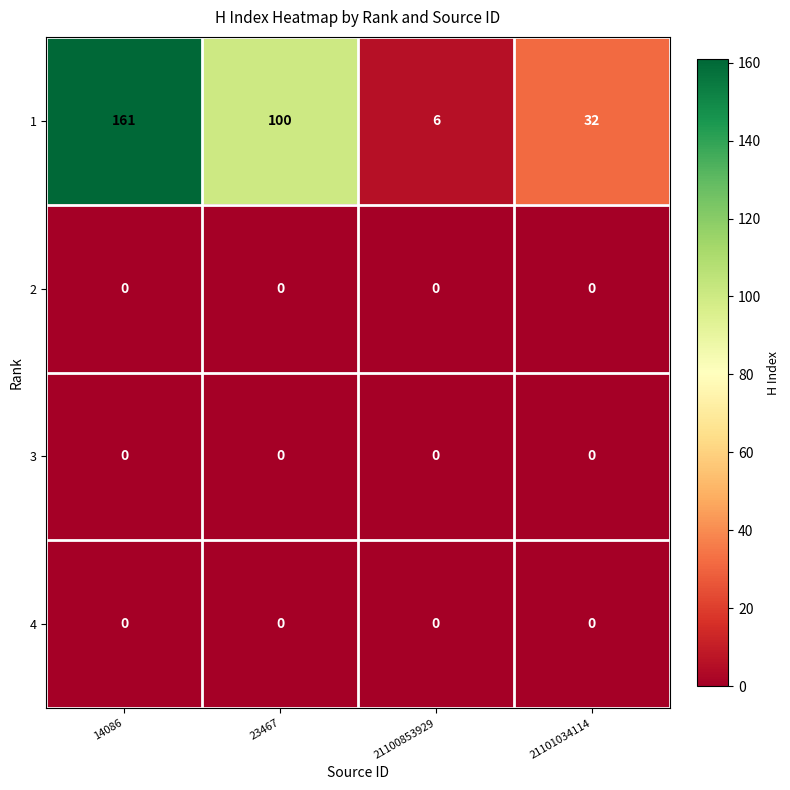

True or false: 4 has a value of 0 at 23467.

True